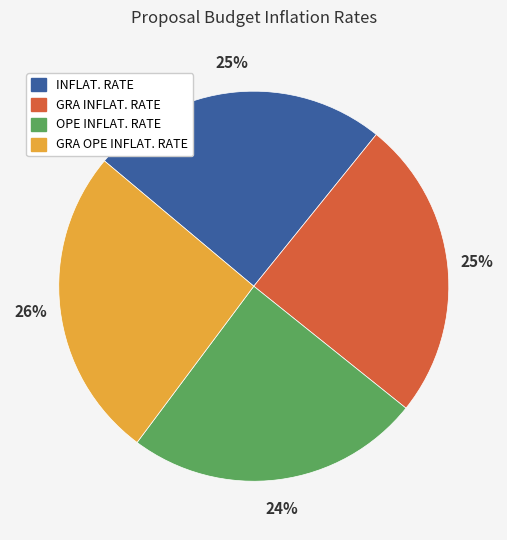

Is it true that INFLAT. RATE is 14% of the pie?

False